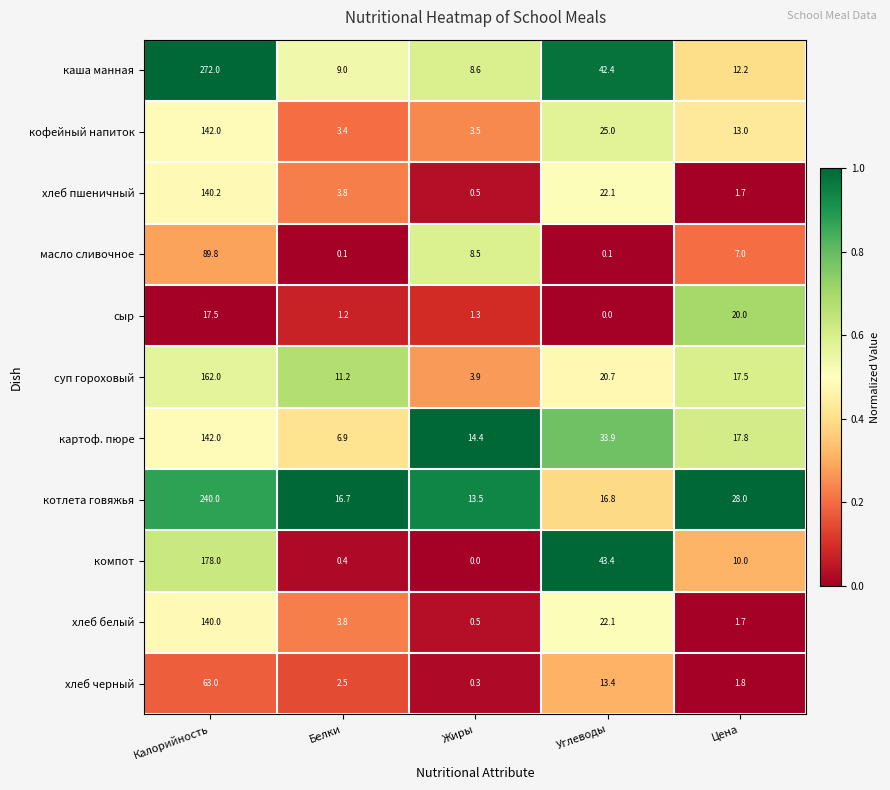

Which series changed the most between Белки and Жиры?

масло сливочное